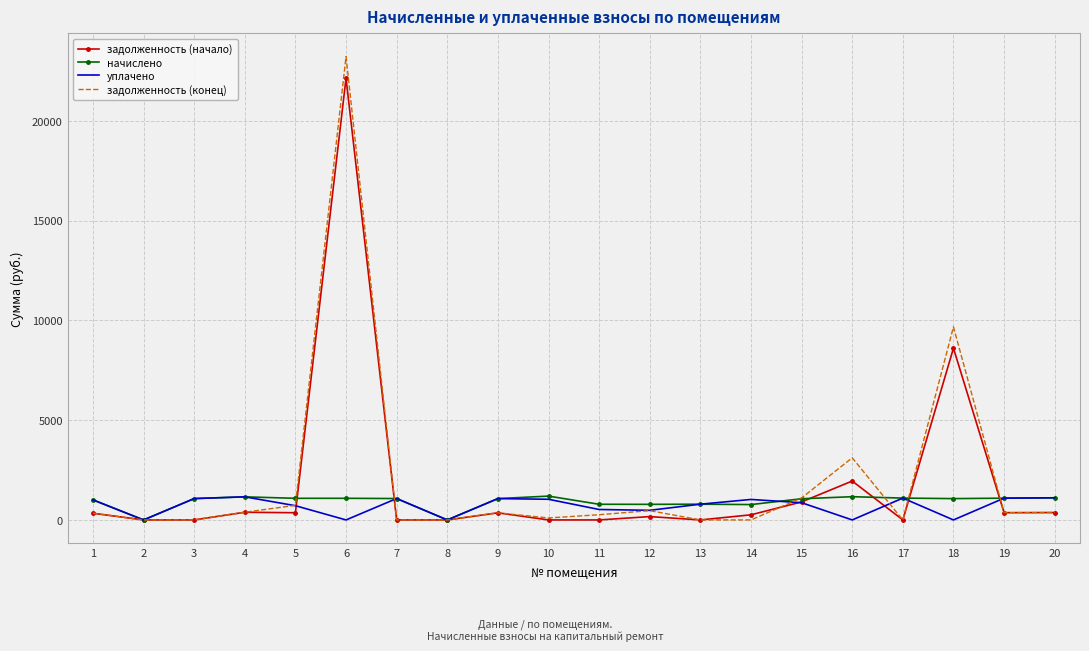

After their last crossing, which series has the higher values: уплачено or задолженность (начало)?

уплачено